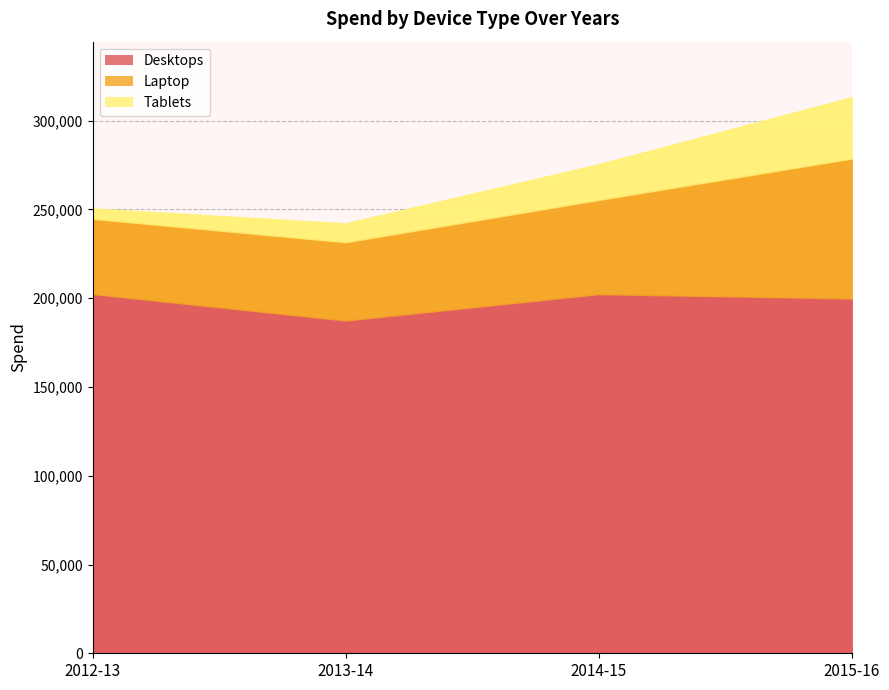

At how many categories does at least one series exceed 108464?

4